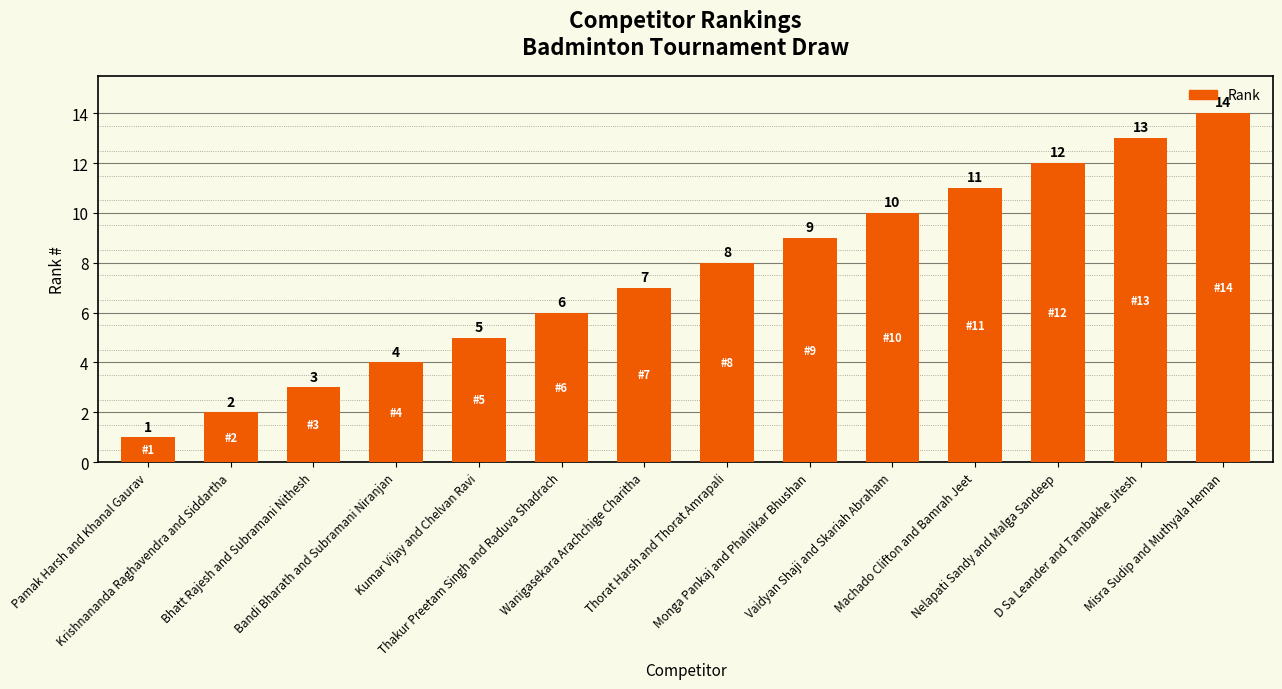

Is it true that the value at Bhatt Rajesh and Subramani Nithesh is 3?

True